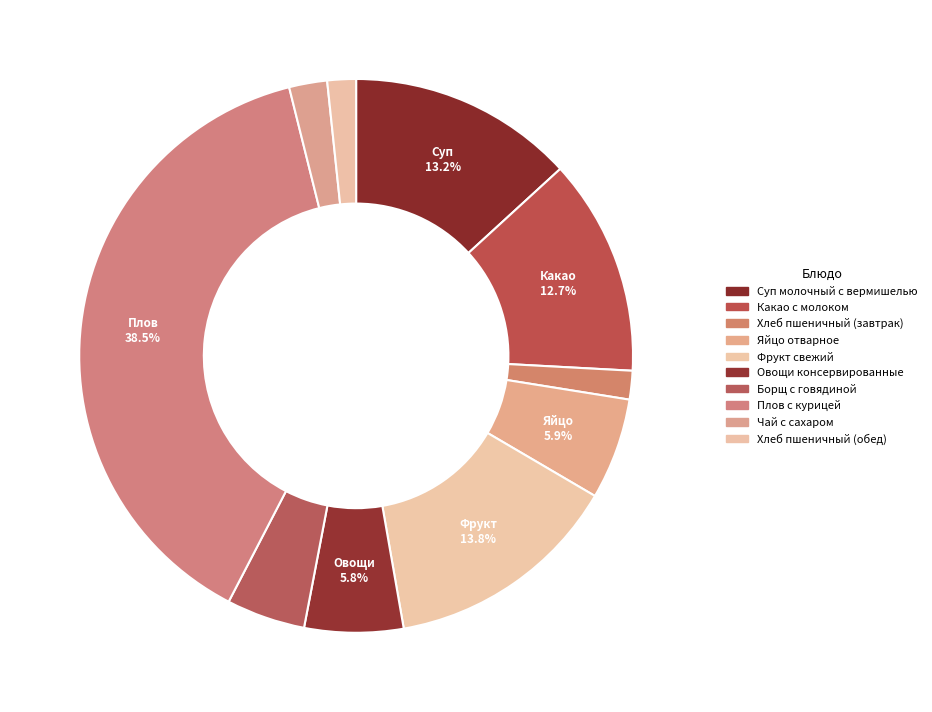

How many slices are in this pie chart?

10